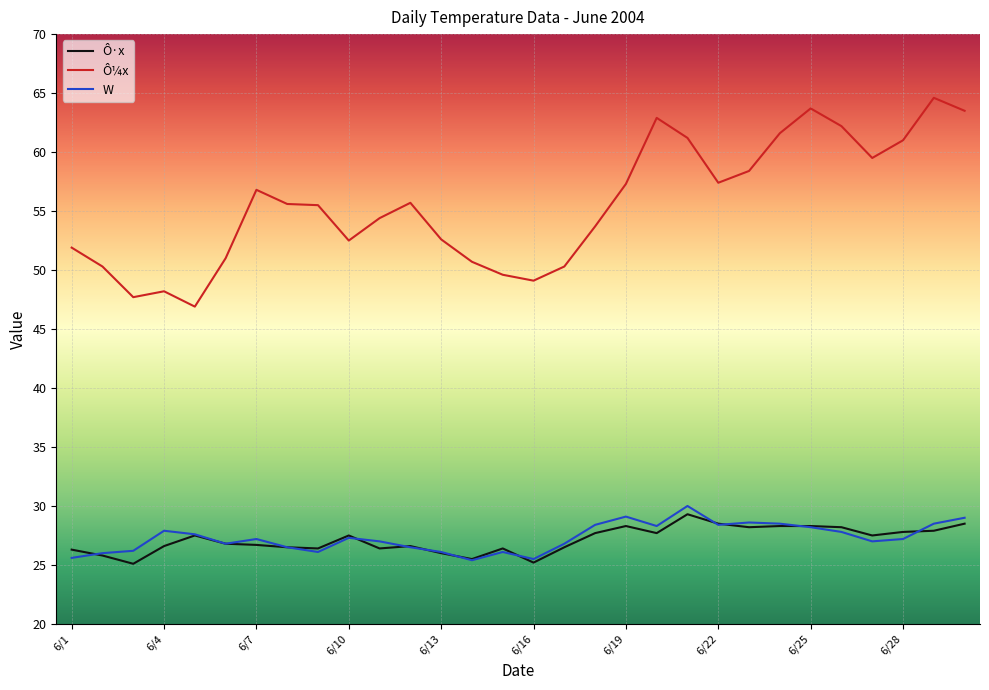

Which series has the largest total across all categories?

Ô¼x